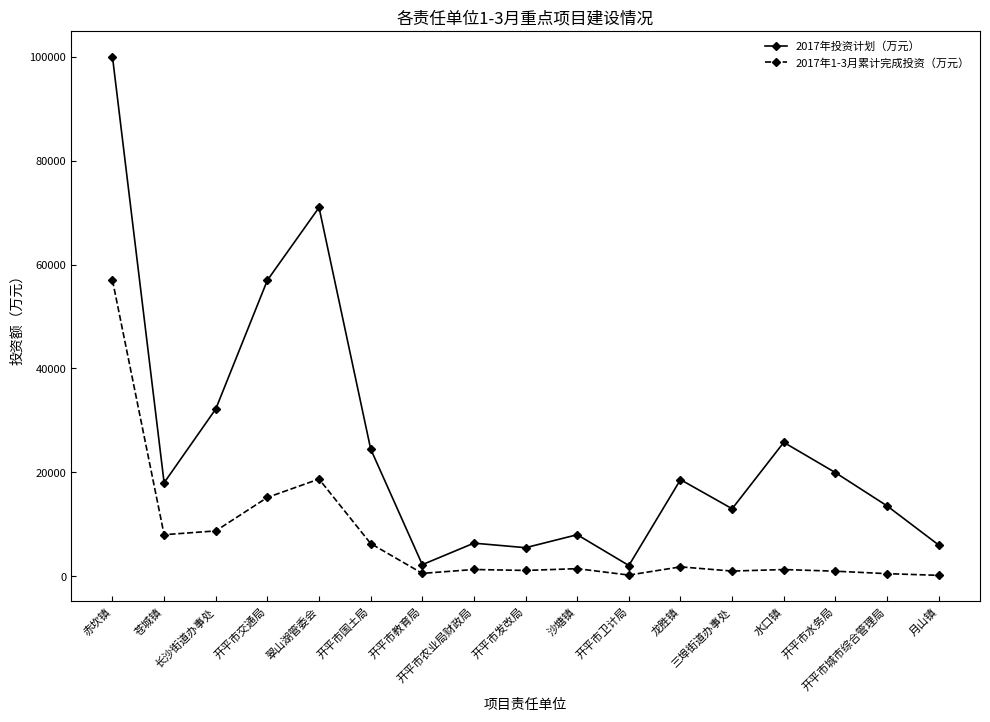

Which series has the largest total across all categories?

2017年投资计划（万元）